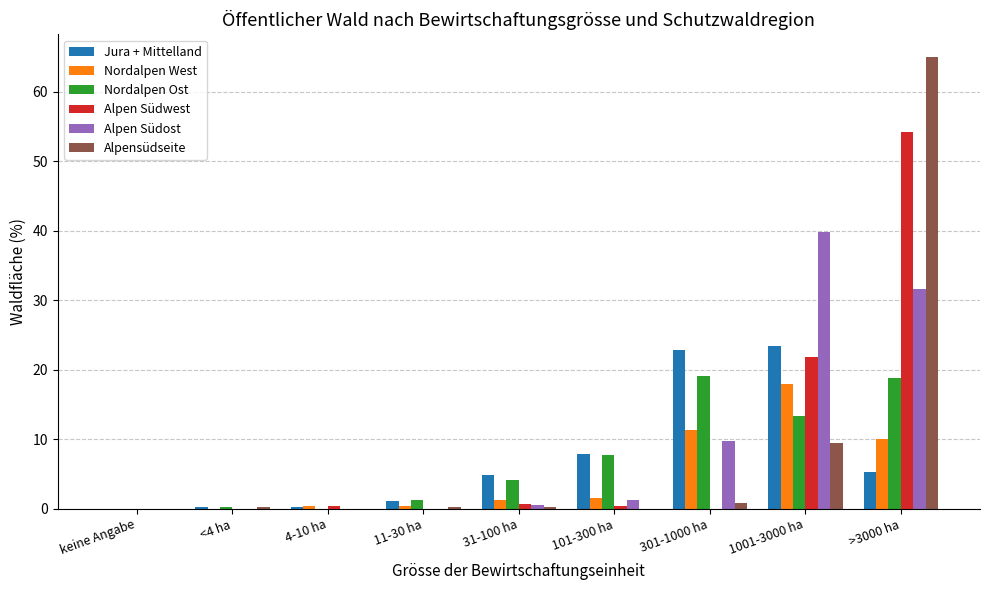

Which label corresponds to the largest value in the chart?

>3000 ha